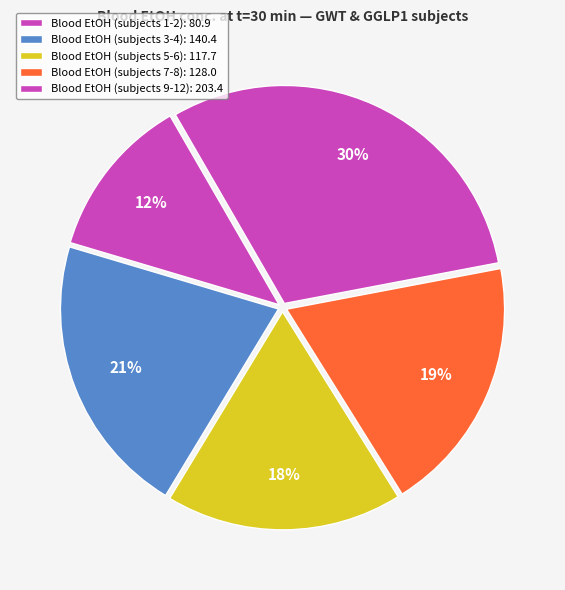

How many slices are in this pie chart?

5